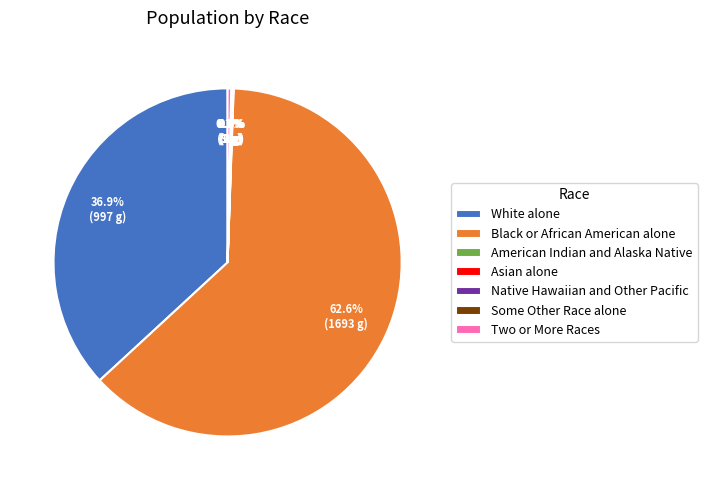

Rank the categories by value from highest to lowest.

Black or African American alone, White alone, Two or More Races, Asian alone, Some Other Race alone, American Indian and Alaska Native, Native Hawaiian and Other Pacific